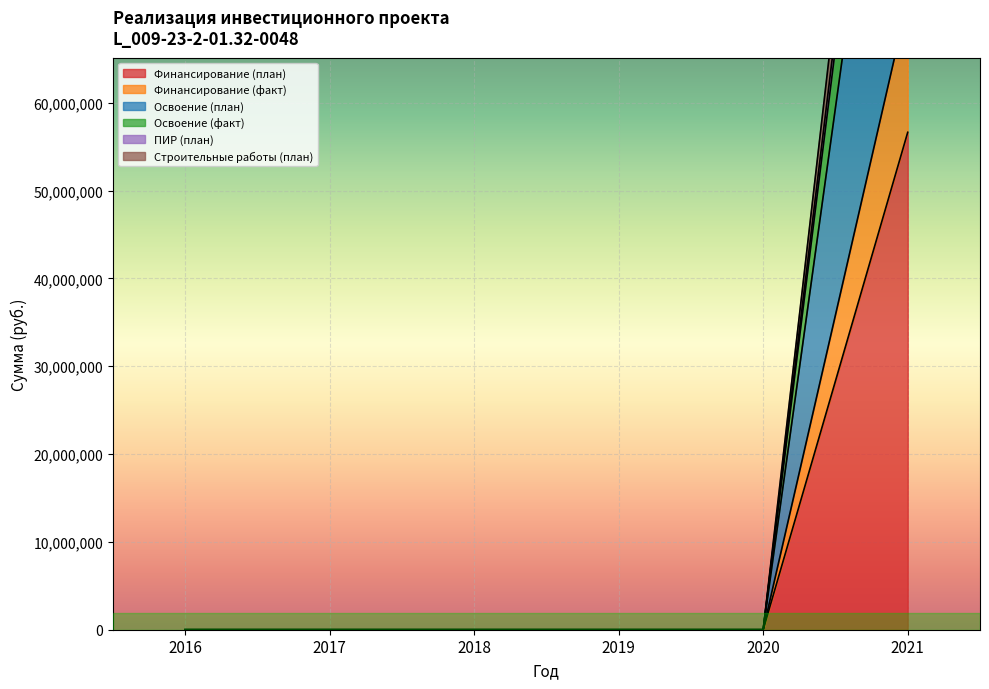

At how many categories does at least one series exceed 16499276?

1